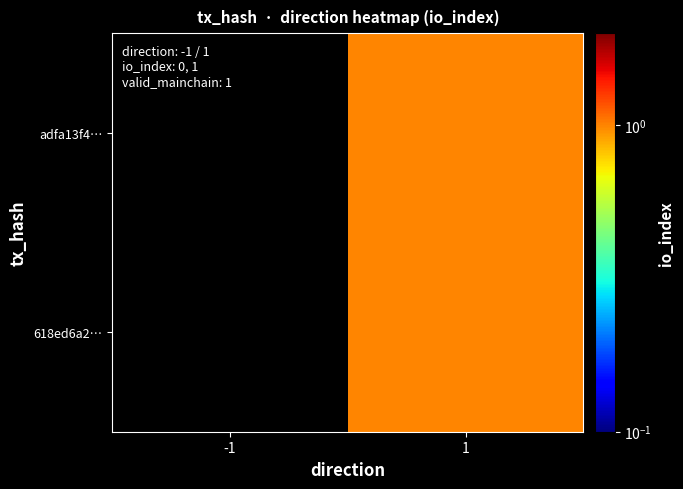

Reading right to left, list all the values displayed in this chart.

adfa13f4…: 1=1	-1=0
618ed6a2…: 1=1	-1=0